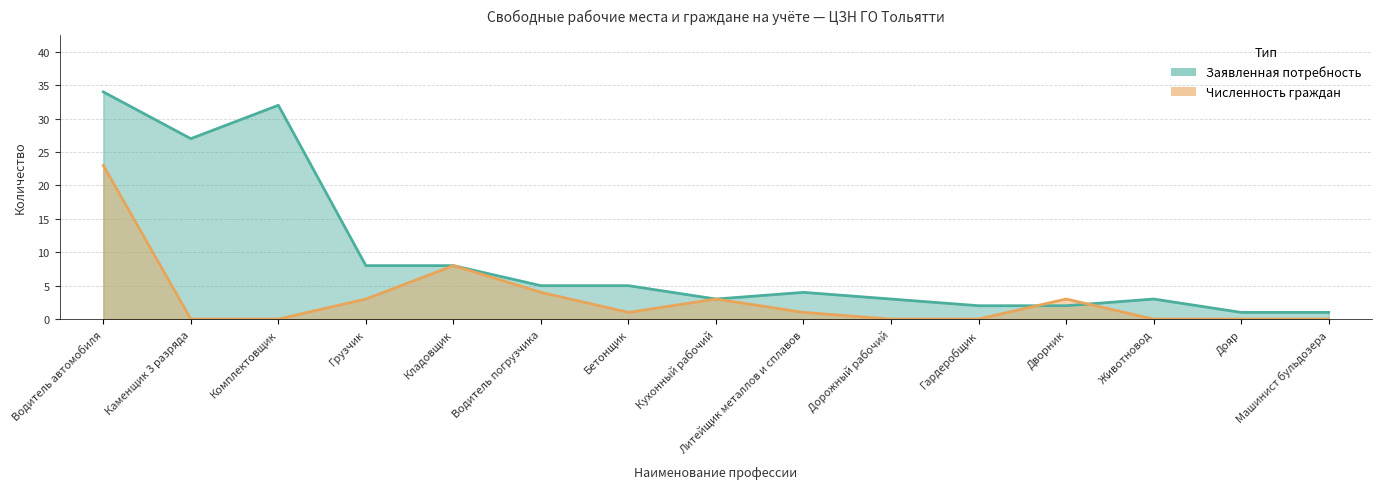

Which series ends up on top after the final intersection of Заявленная потребность and Численность граждан?

Заявленная потребность